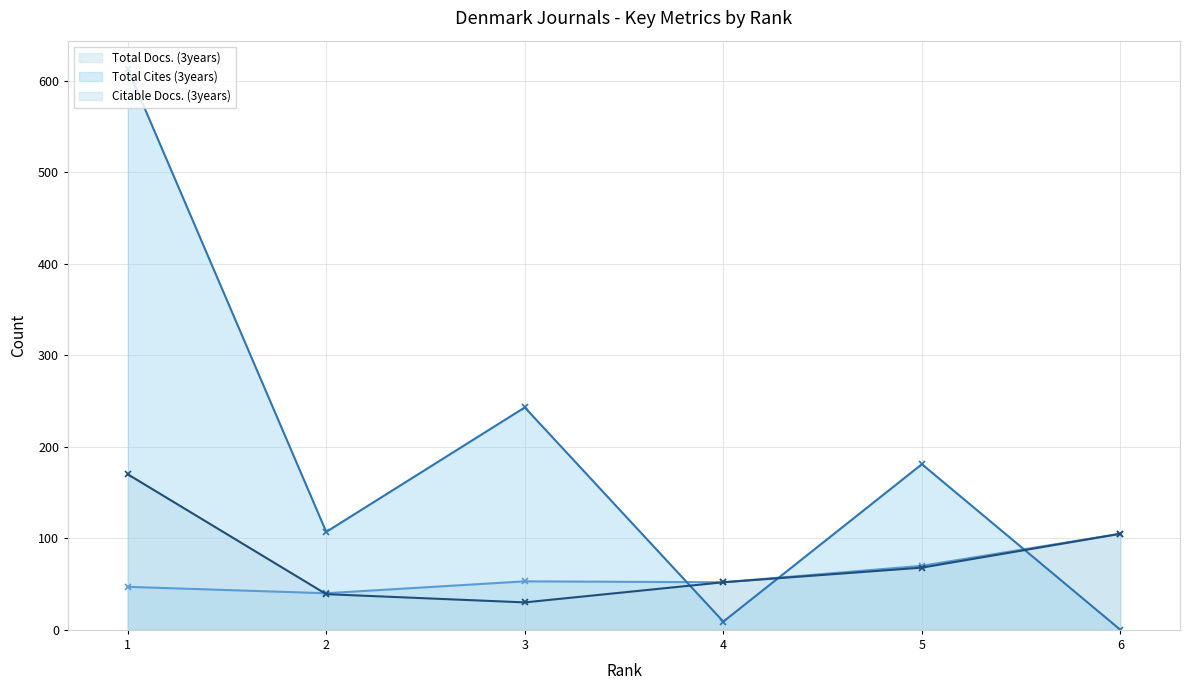

How many lines are shown in the chart?

3